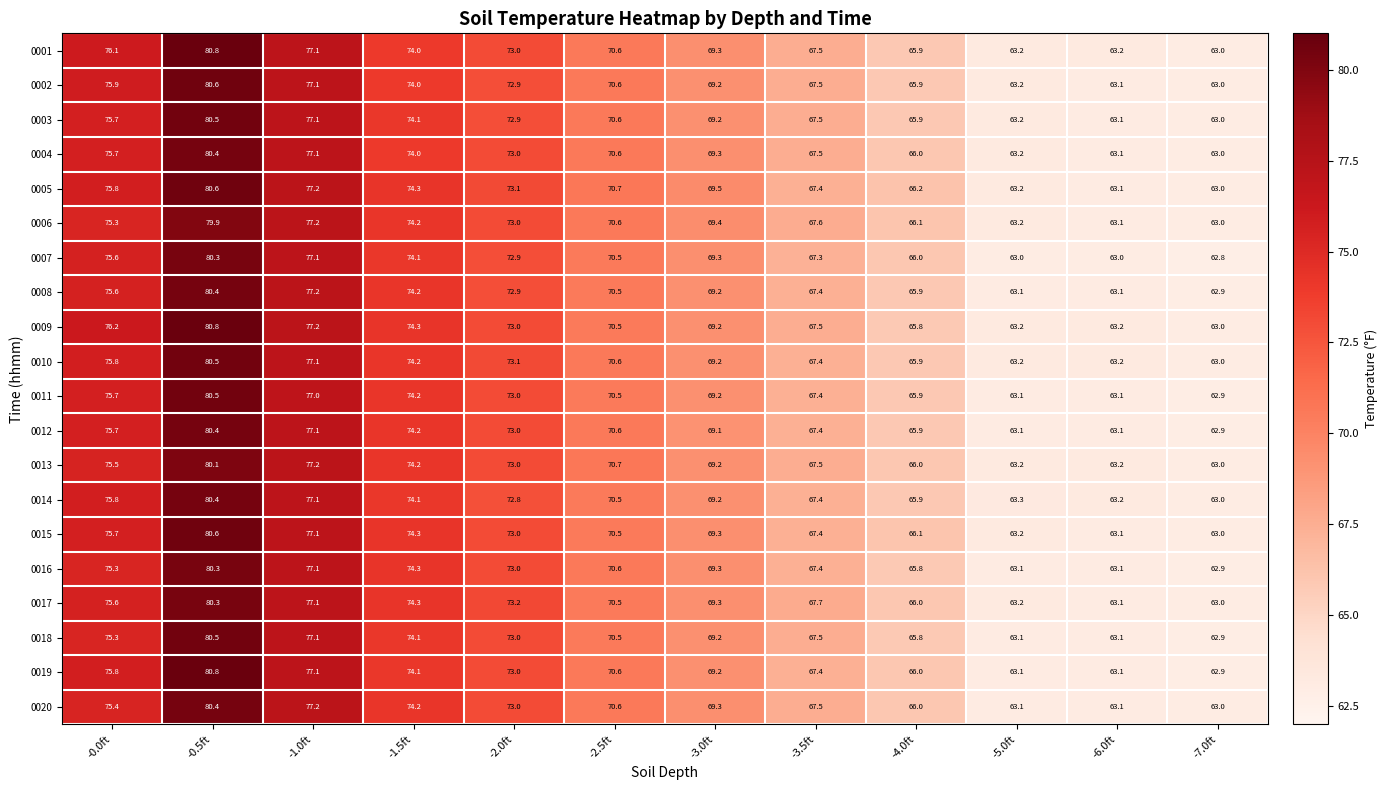

How many categories are shown in the chart?

12